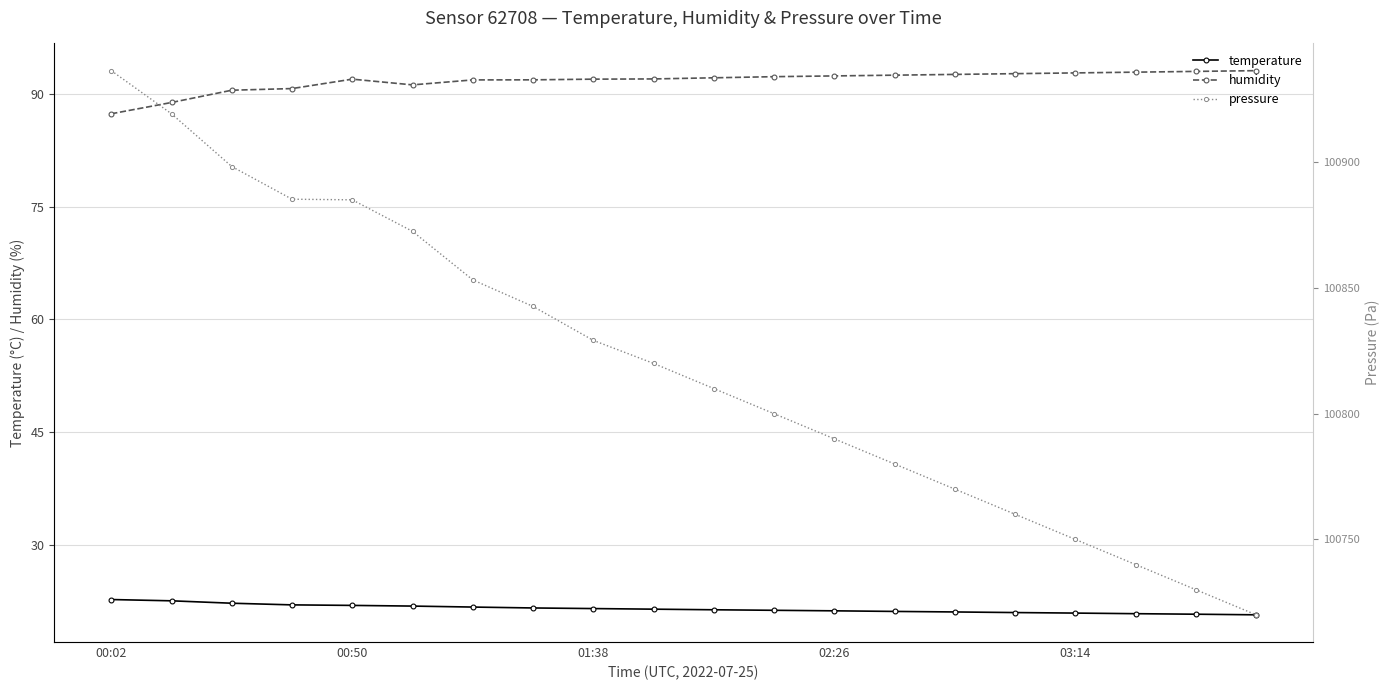

True or false: temperature and humidity intersect in this chart.

False